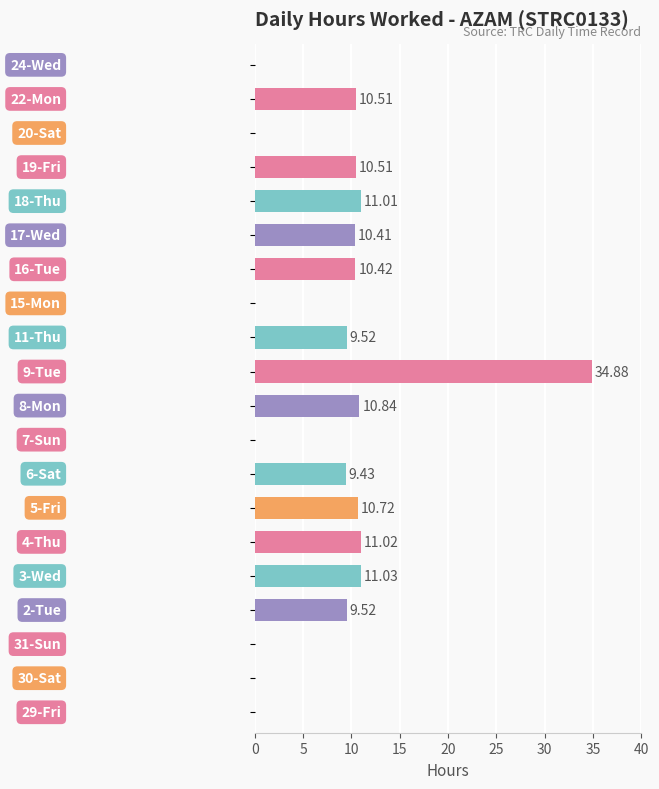

What is the sum of all values?

159.8